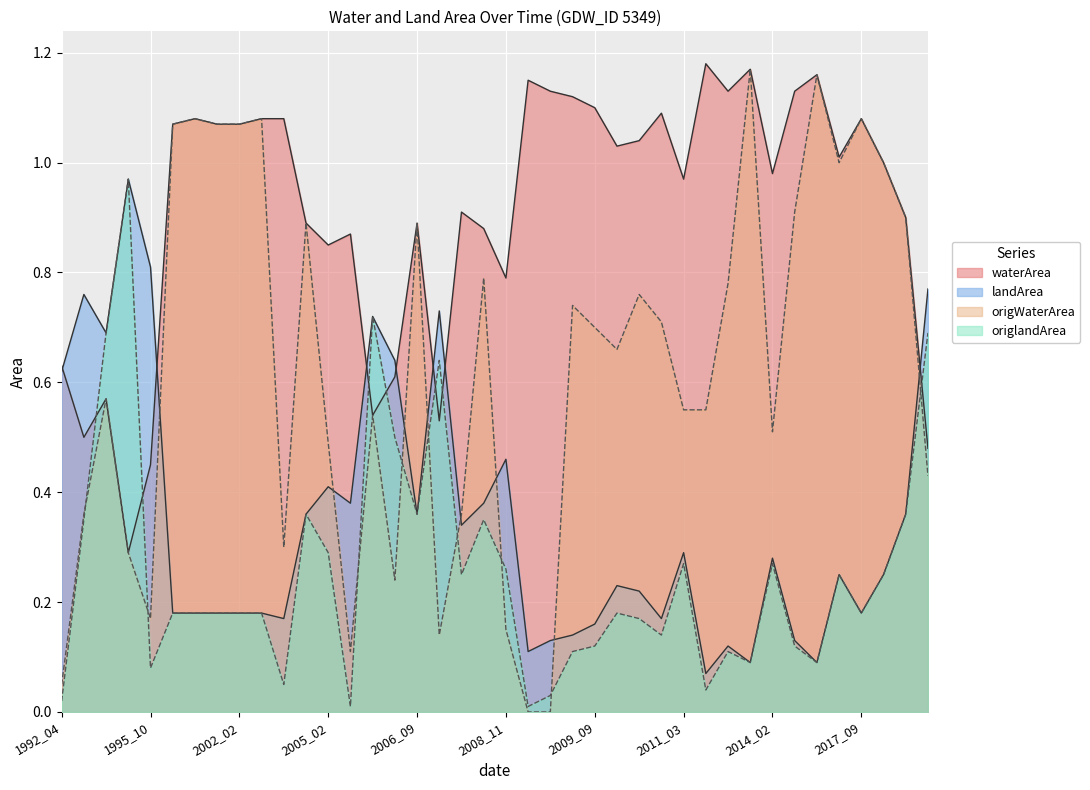

How many categories are shown in the chart?

40